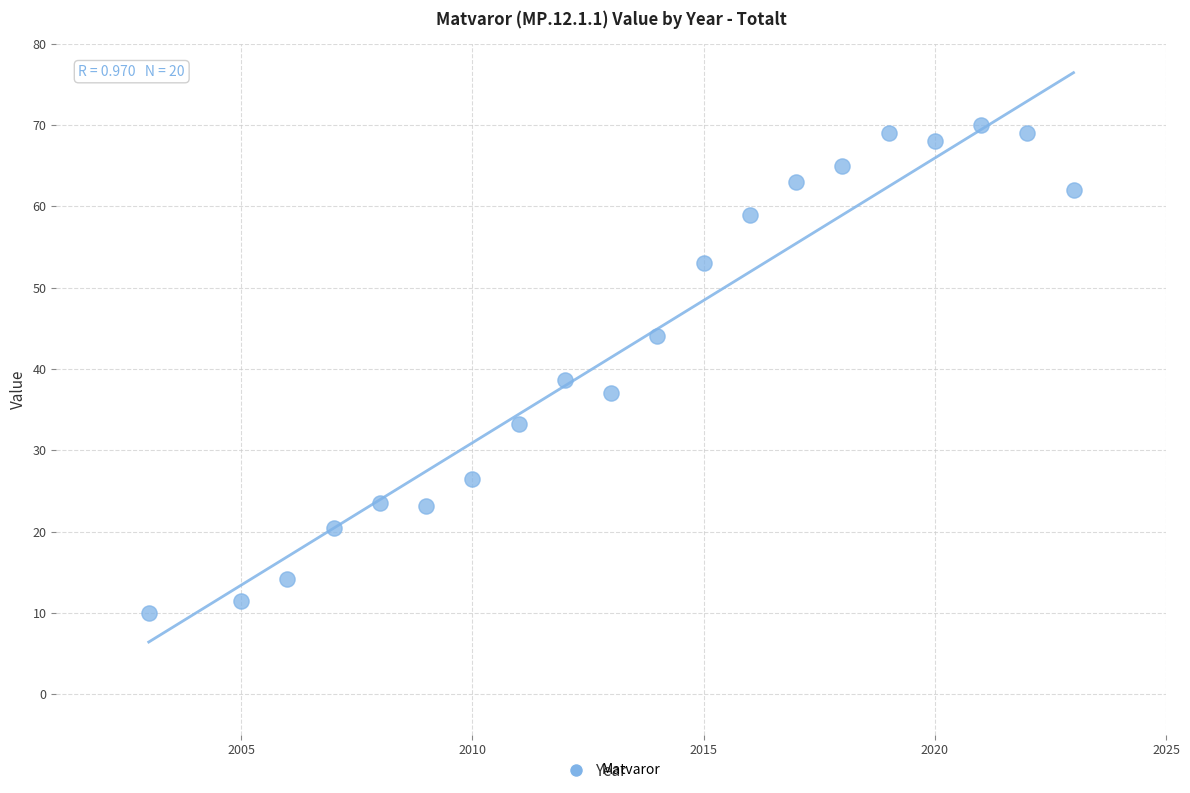

What Y value in the scatter plot is closest to 40?

38.7